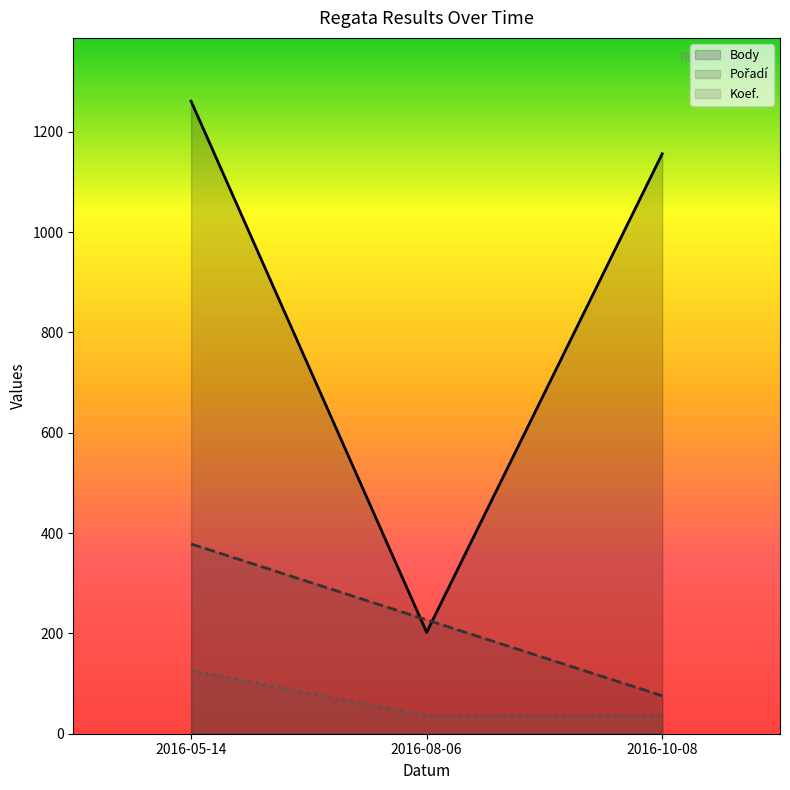

At how many categories does at least one series exceed 338?

2